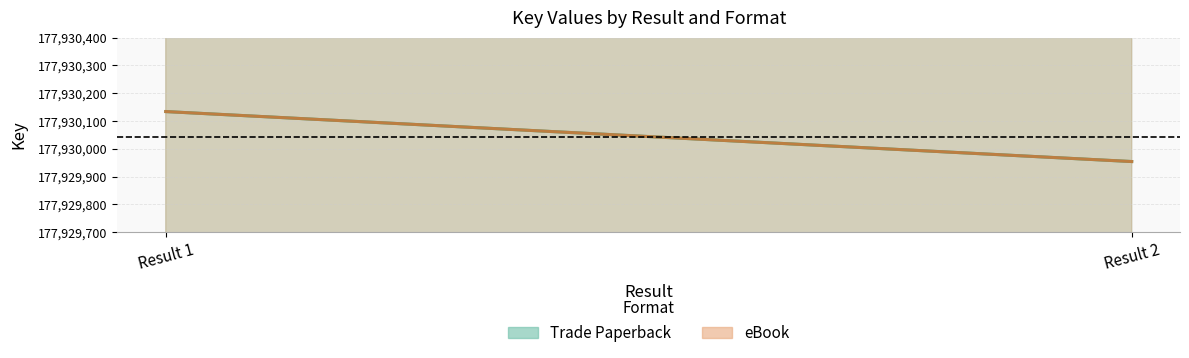

What is the difference between the maximum and minimum values in the eBook series?

180